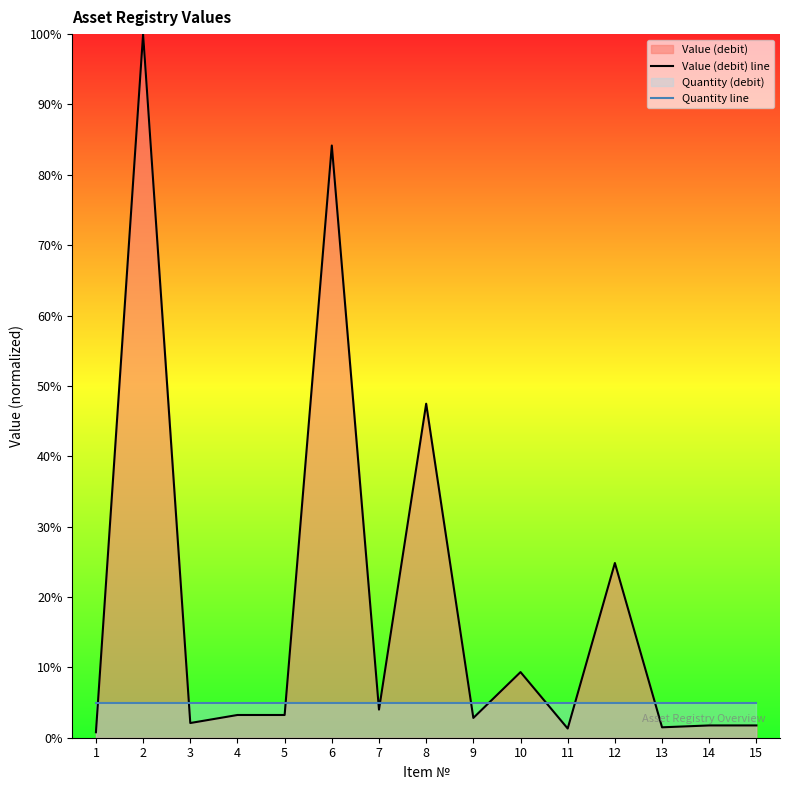

Between 1 and 9, which series saw the biggest shift?

Value (debit) line